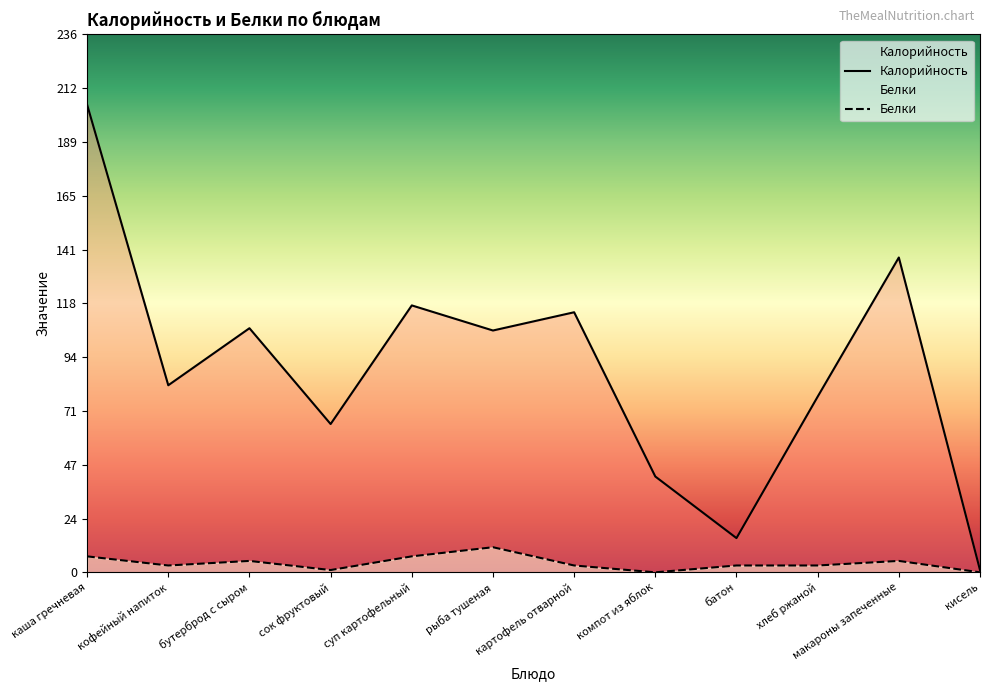

At which label does Белки reach its minimum?

компот из яблок